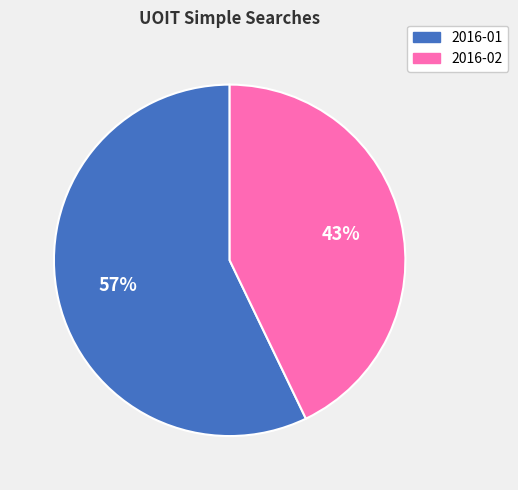

What percentage is the 2016-01 slice, to the nearest percent?

57%